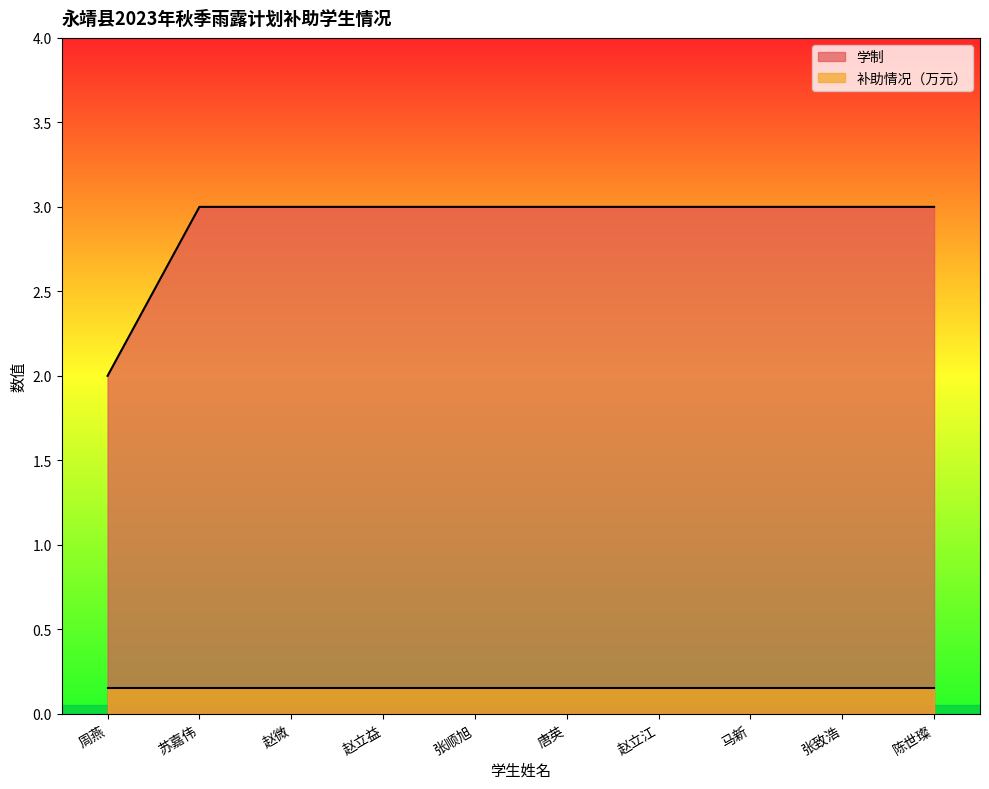

What is the label of the 8th point from the right?

赵微